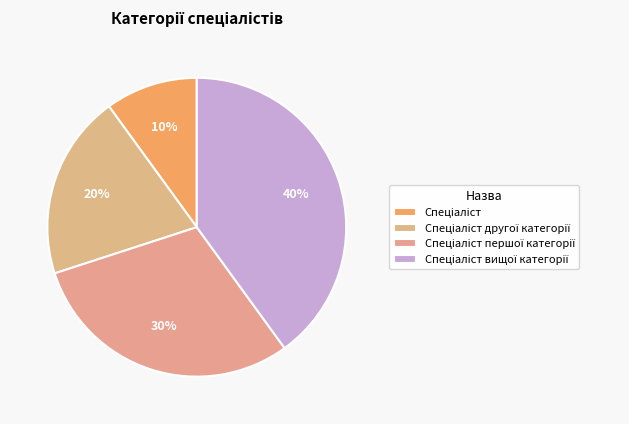

Is it true that Спеціаліст вищої категорії is 40% of the pie?

True